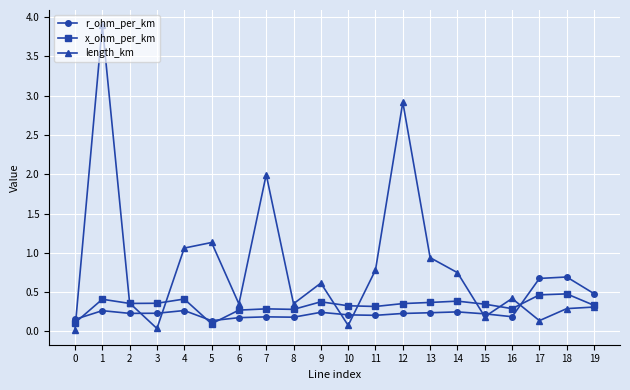

How many x_ohm_per_km values are between 0 and 1?

20